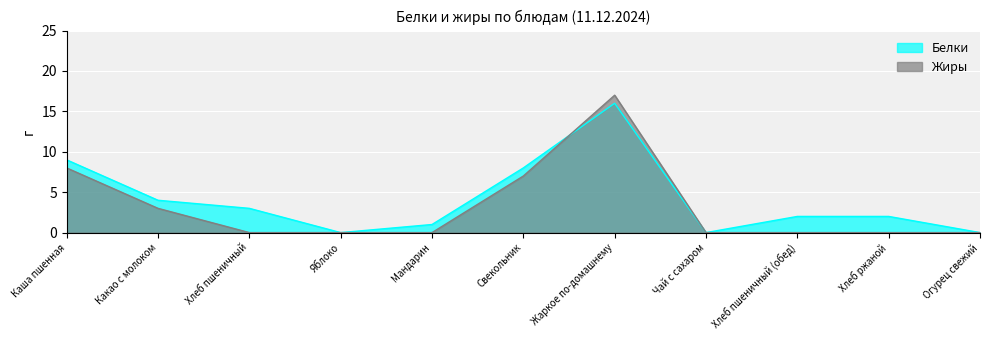

Between Каша пшенная and Чай с сахаром, which series saw the biggest shift?

Белки